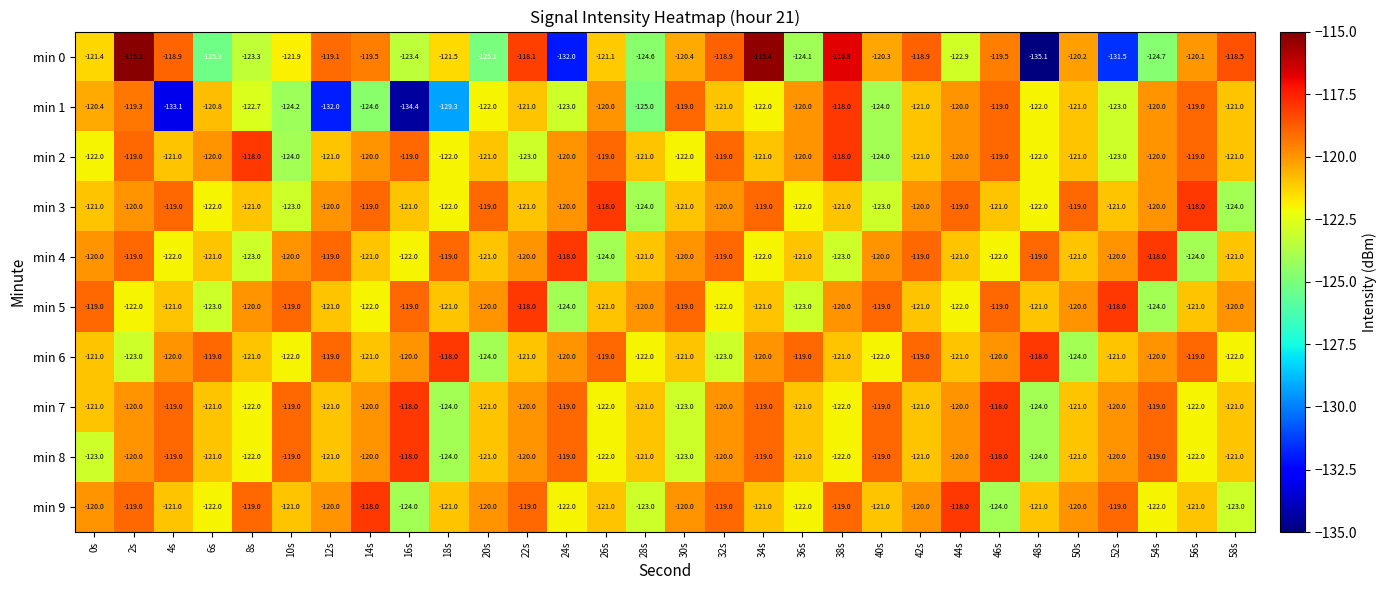

What is the spread (max minus min) of values at 34s?

6.6